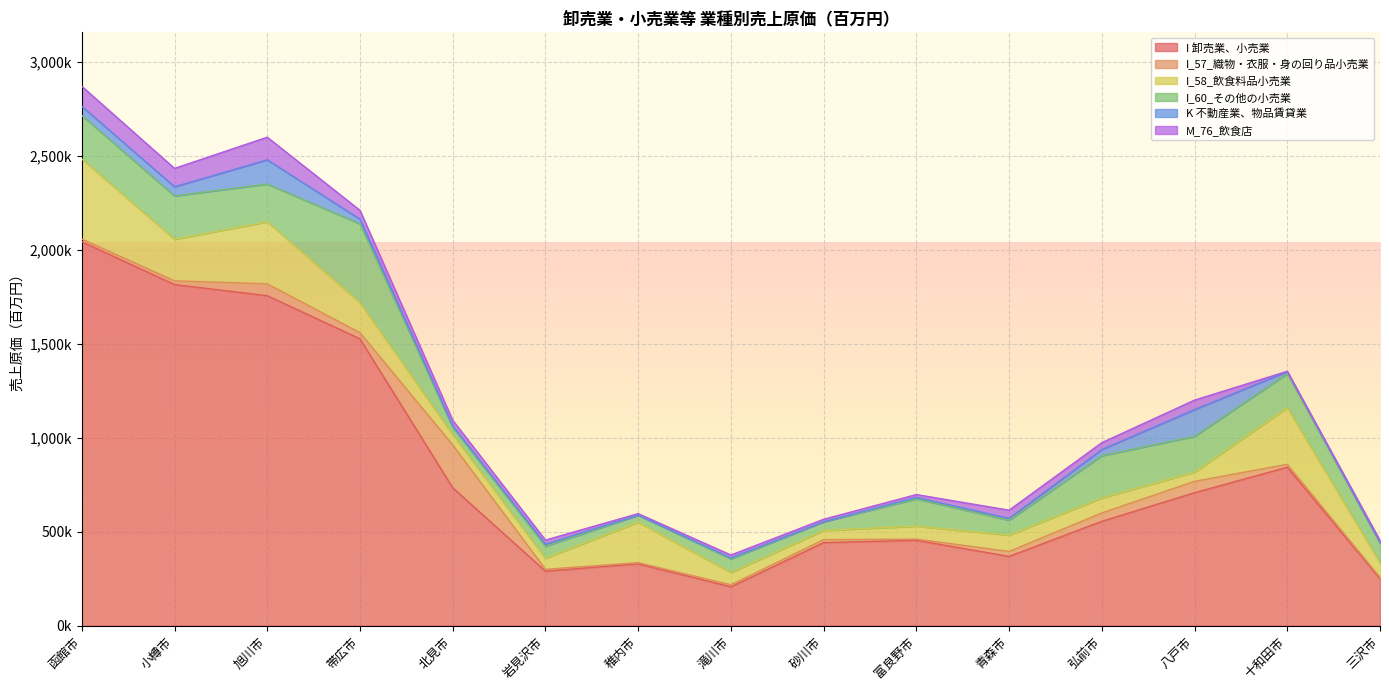

What is the difference between the highest and lowest values at 砂川市?

442380